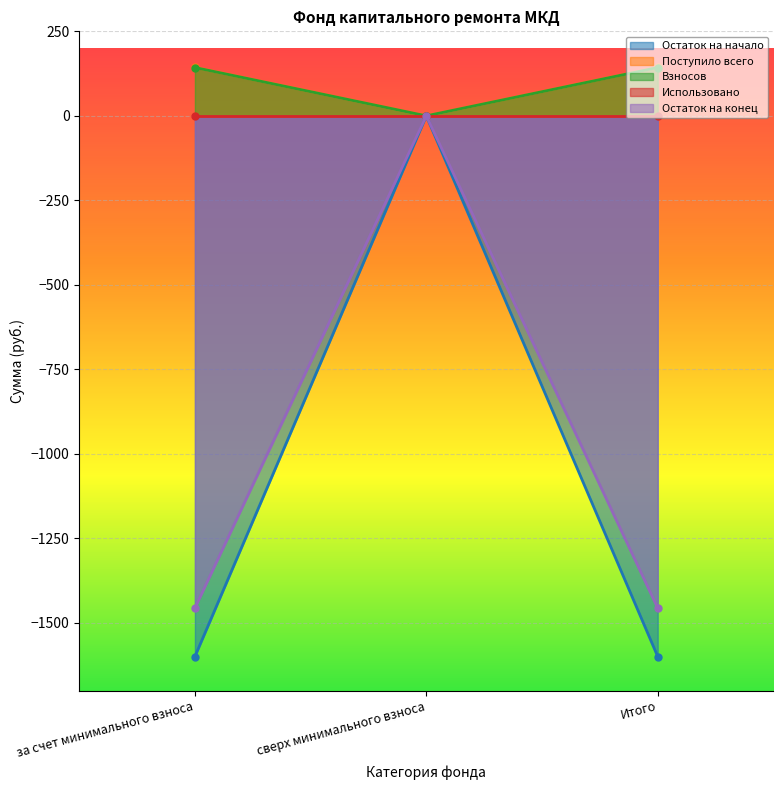

What is the value of the Взносов point at the 1st from the left?

142.9